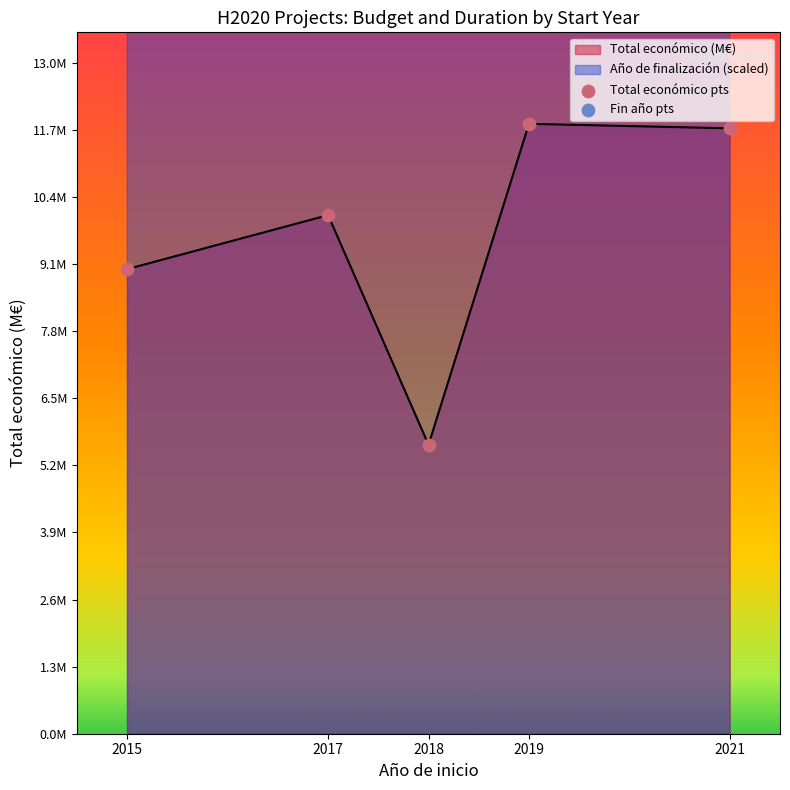

Which series contains the highest Y value?

Fin año pts